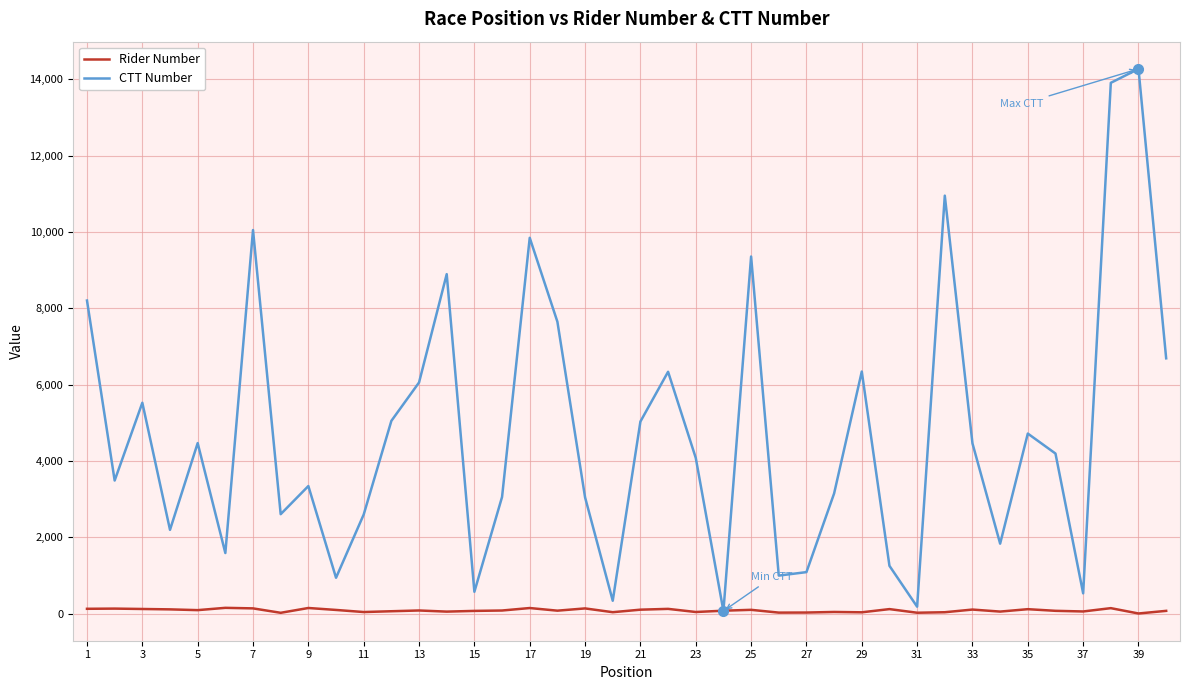

What is the maximum value for CTT Number?

14271